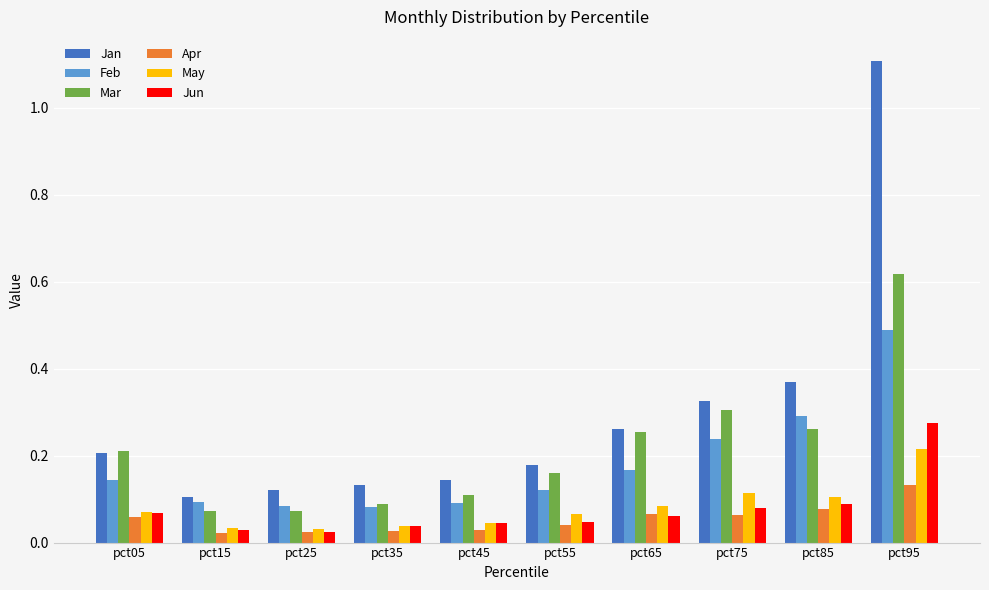

Which label corresponds to the largest value in the chart?

pct95